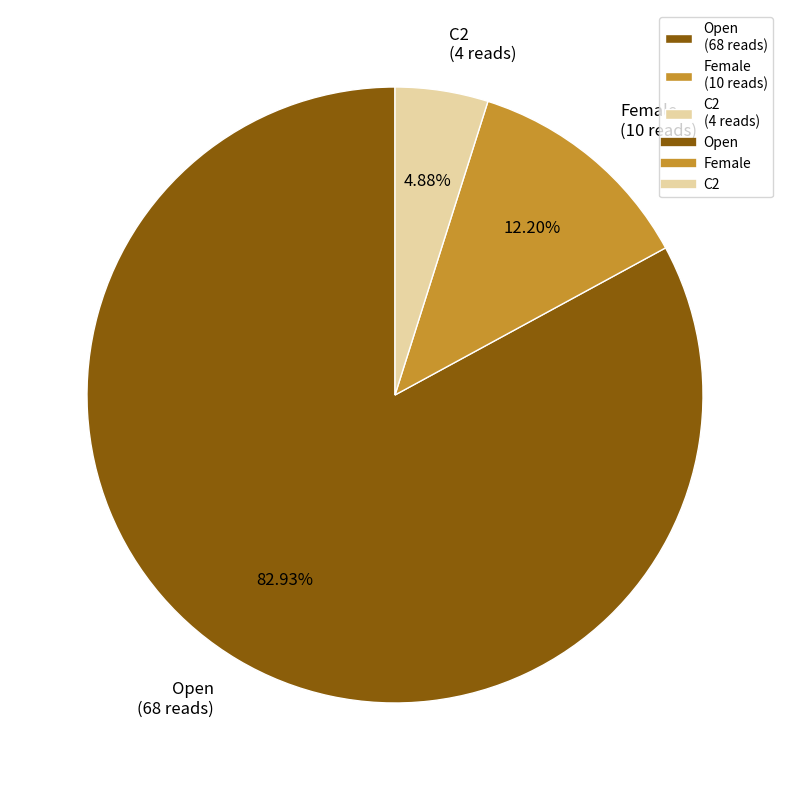

To the nearest percent, what is the difference between the largest and smallest slice percentages?

78%